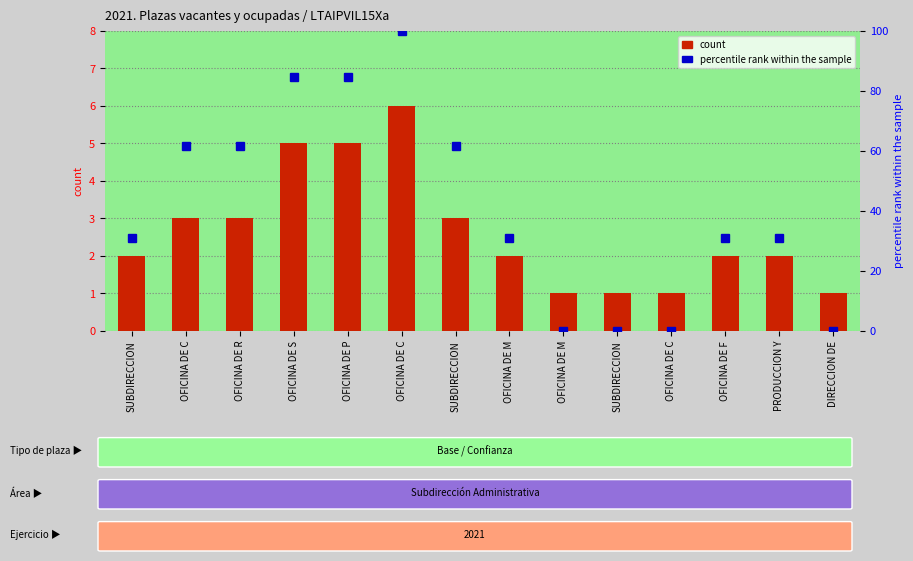

How many groups of bars are there?

14